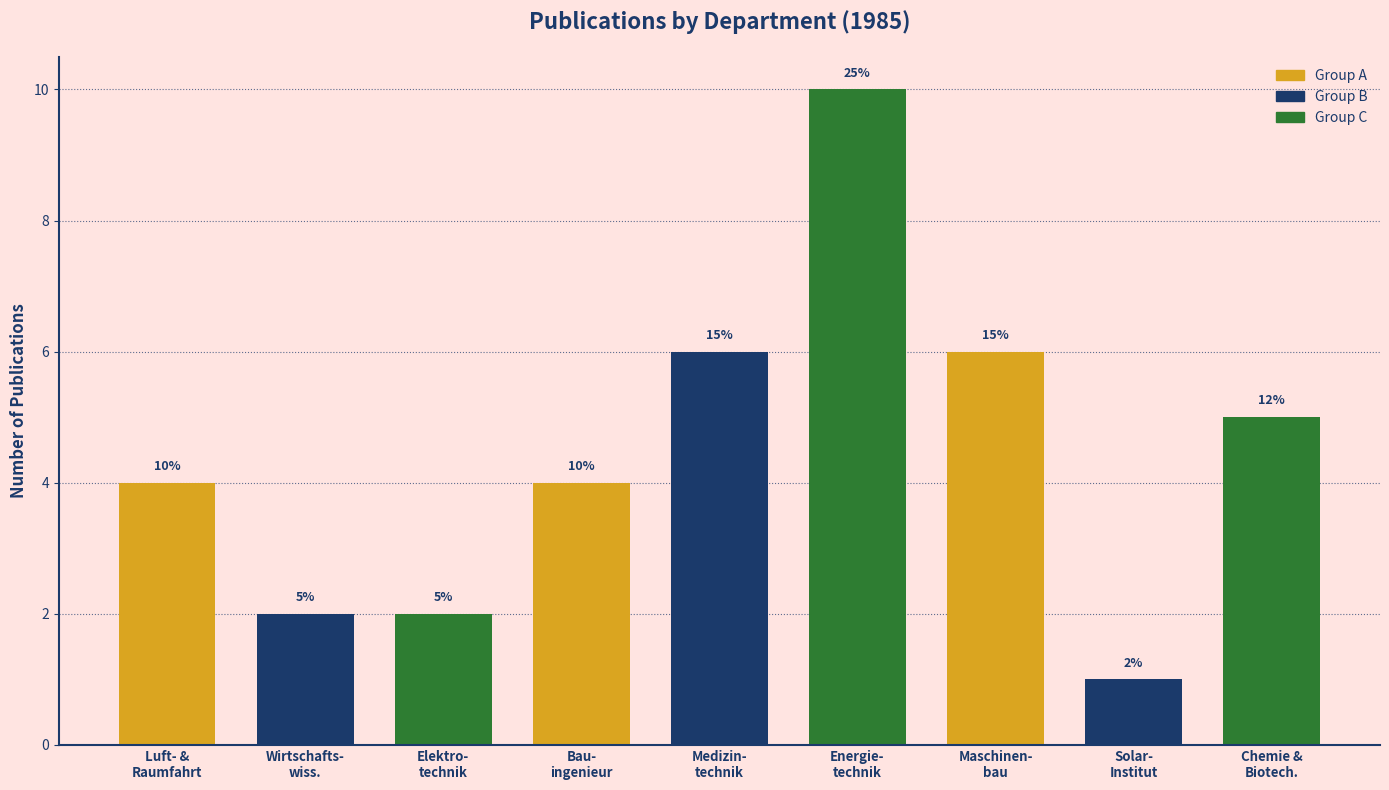

Reading left to right, list all the values displayed in this chart.

4	2	2	4	6	10	6	1	5